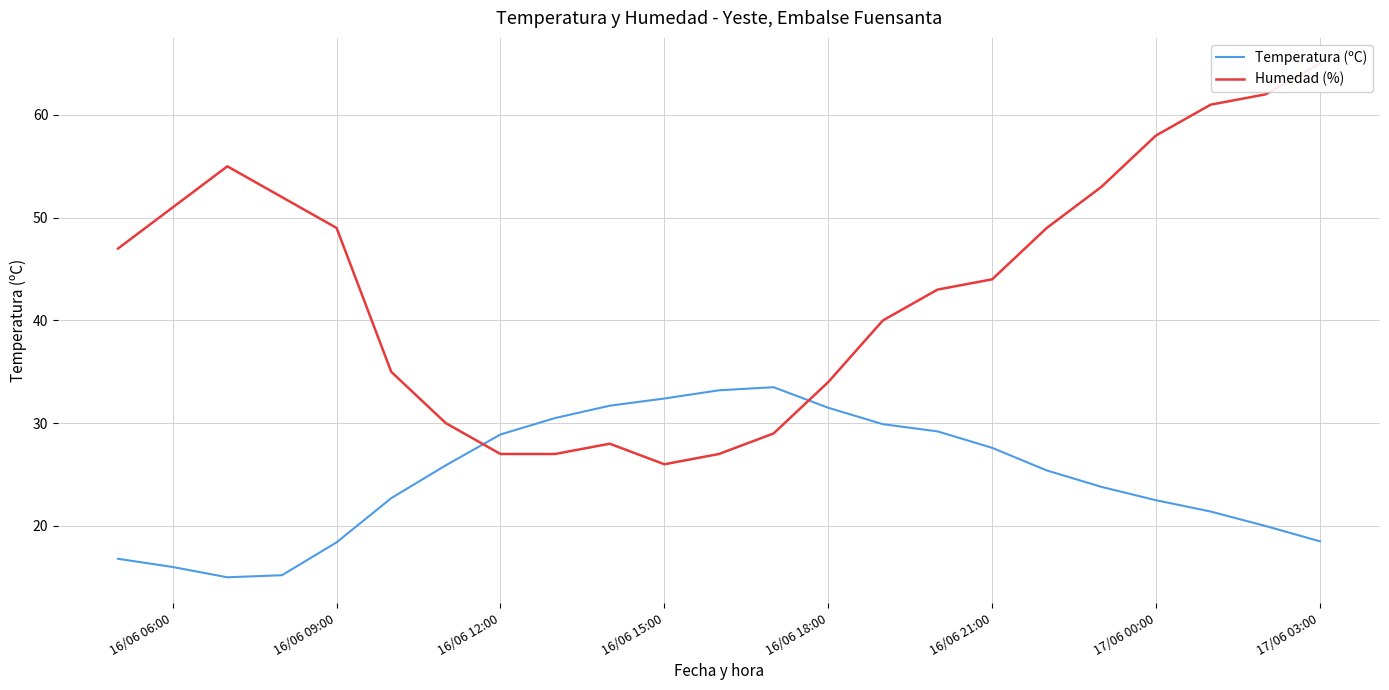

Count the number of categories in the chart.

23